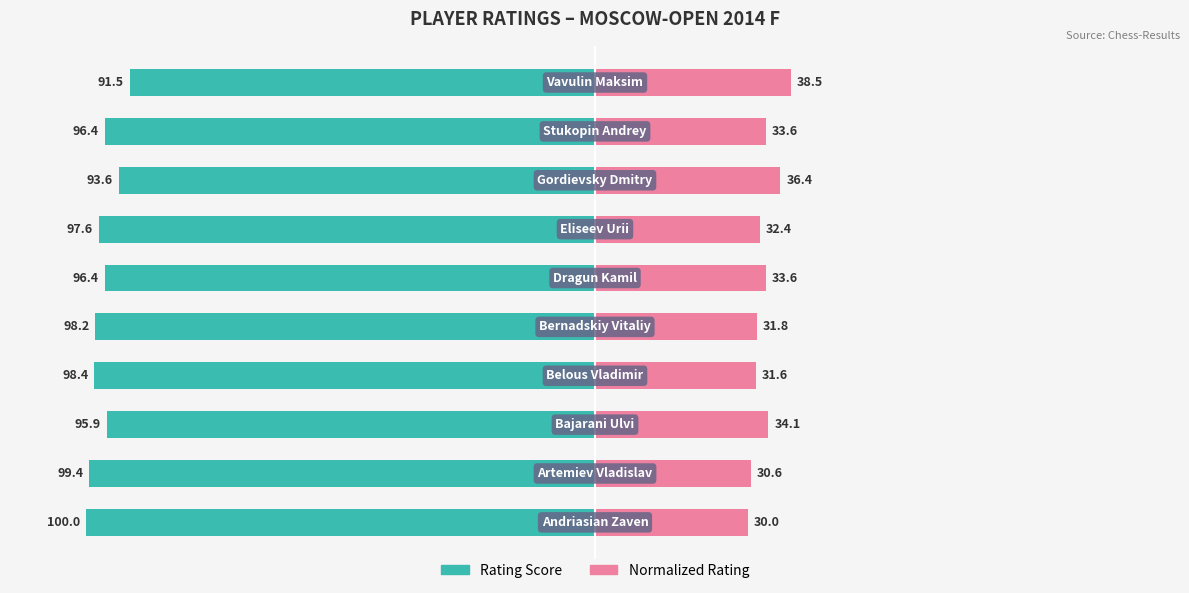

Which series changed the most between 3 and 5?

Rating Score